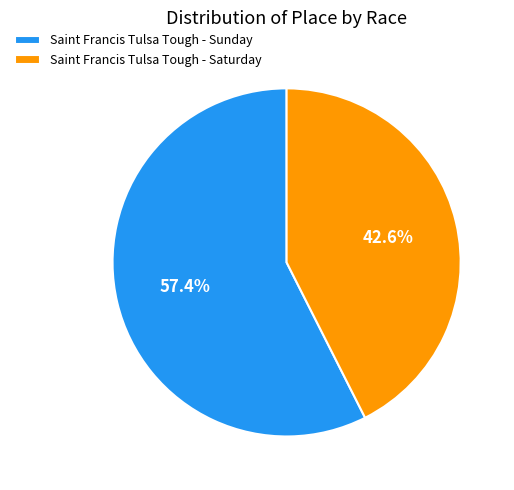

To the nearest percent, what percentage of the pie is Saint Francis Tulsa Tough - Saturday?

43%